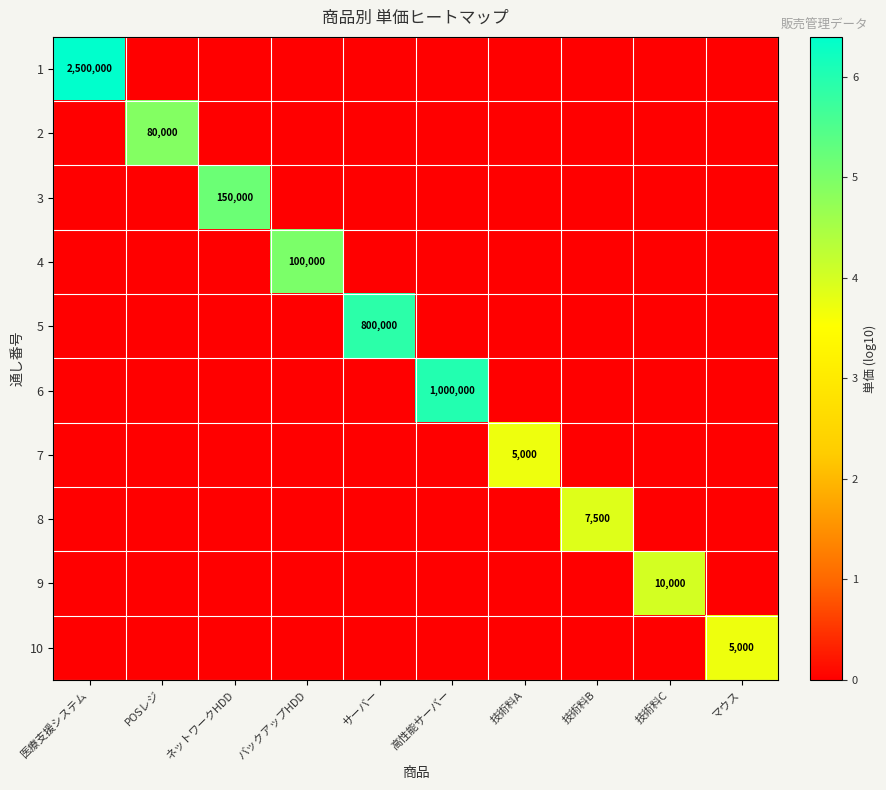

True or false: 8 has a value of 3579 at 技術料B.

False